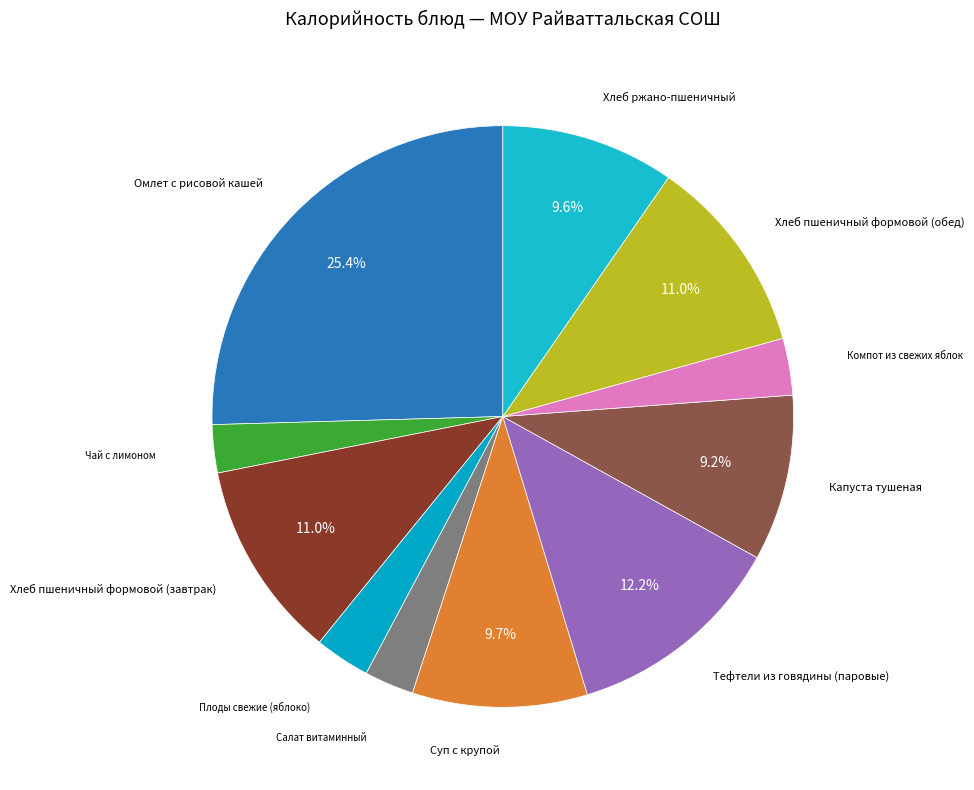

Which category has the biggest portion of the pie?

Омлет с рисовой кашей